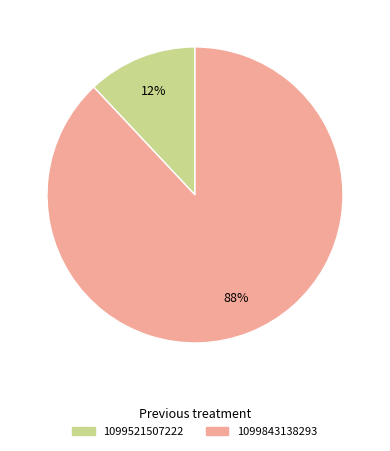

Does 1099521507222 account for over 50% of the chart?

No